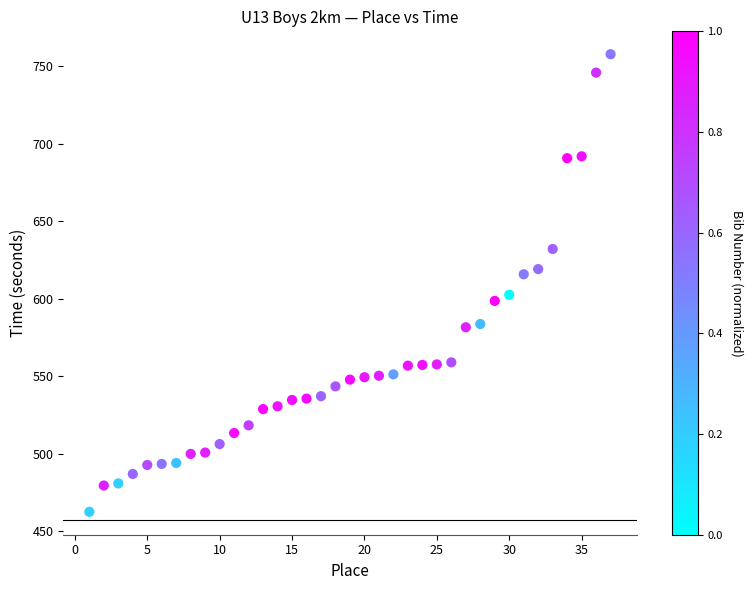

What is the range of X values (max minus min)?

36.0